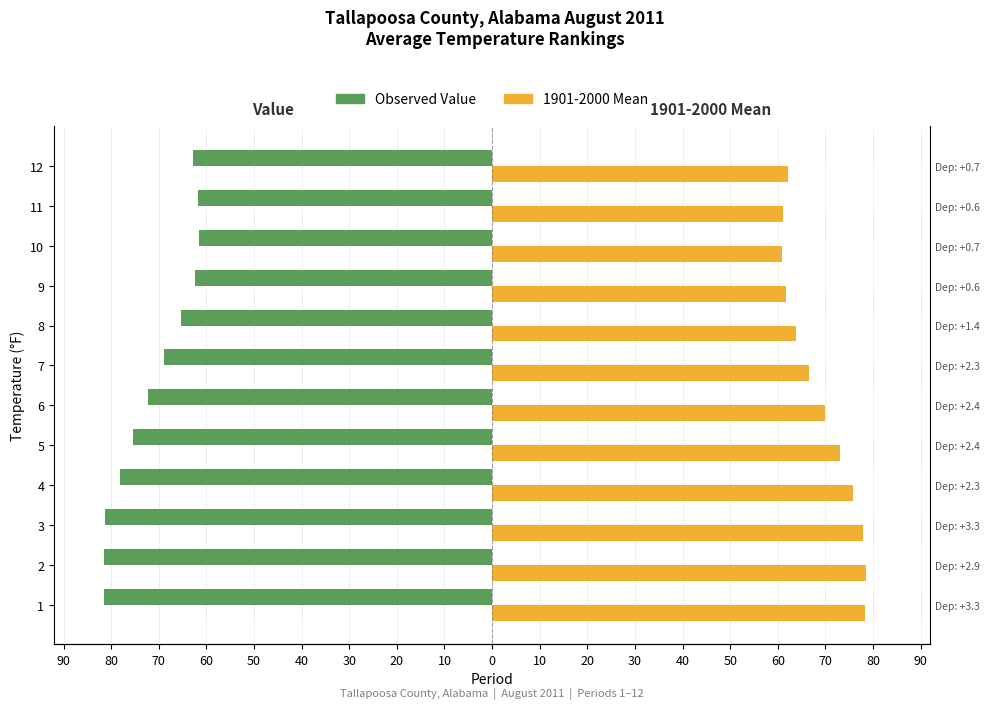

How many categories are shown in the chart?

12